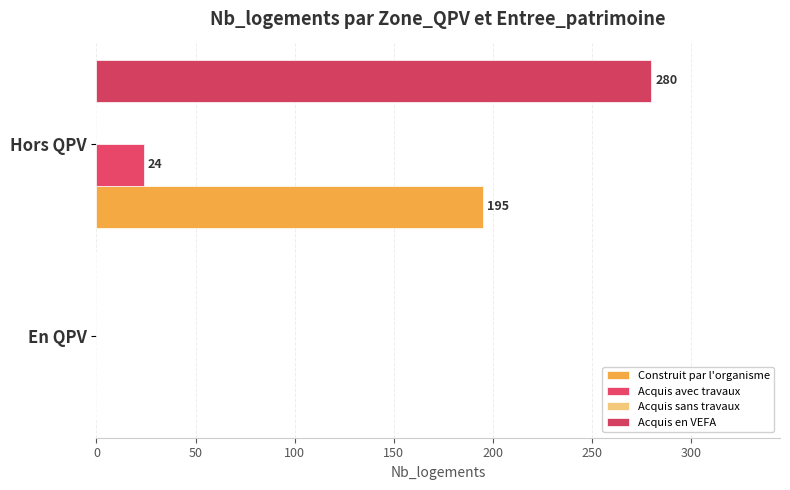

How many values in Construit par l'organisme are above zero?

1